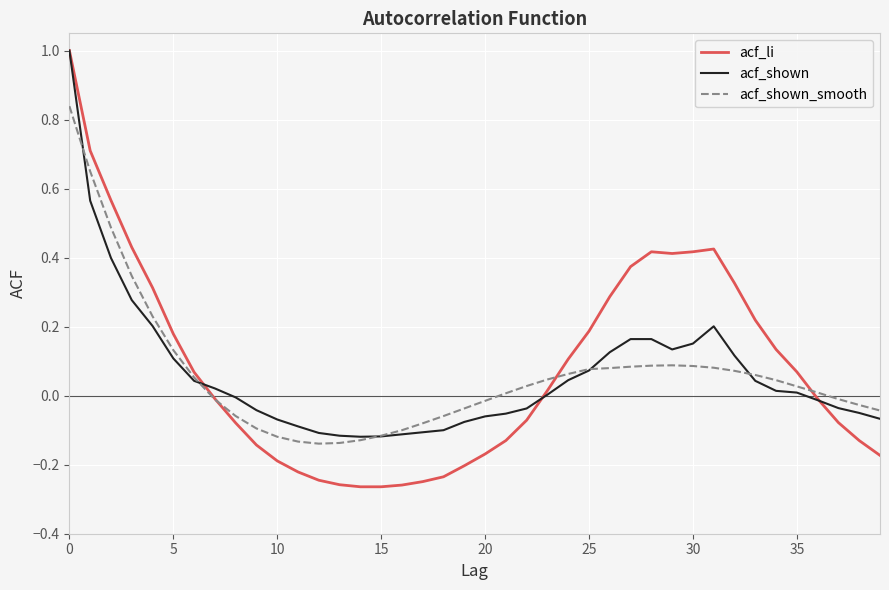

Which series has the largest range (max minus min)?

acf_li